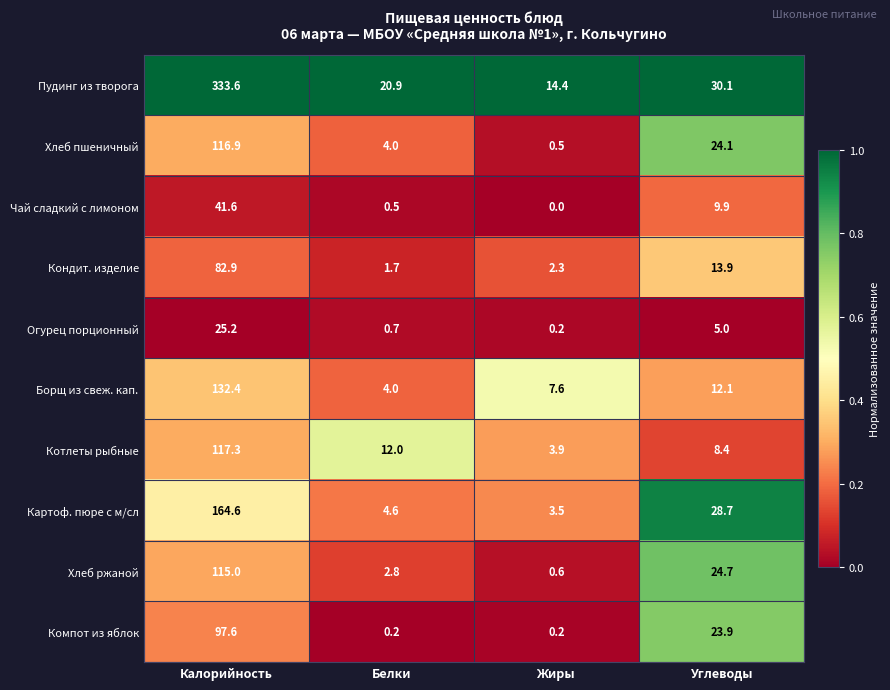

What is the greatest value displayed?

333.6